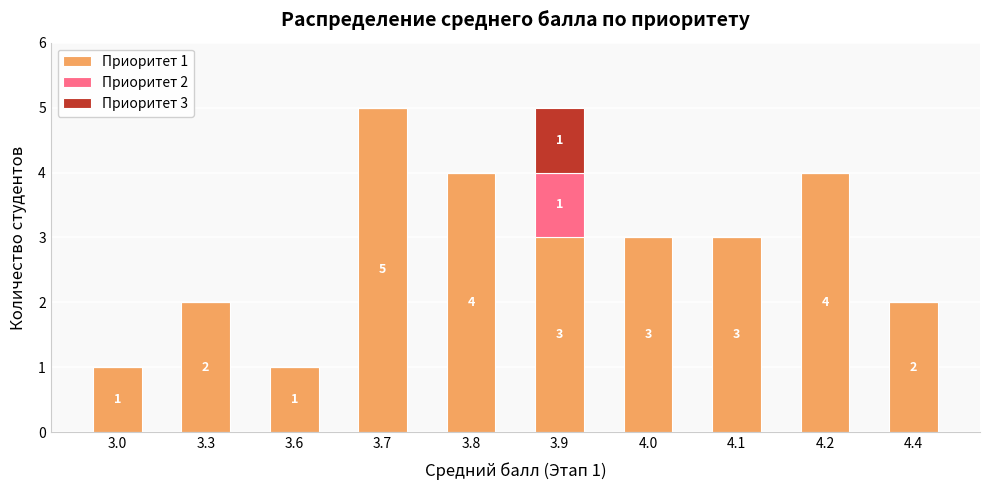

Which category has the highest value in the Приоритет 1 series?

3.7